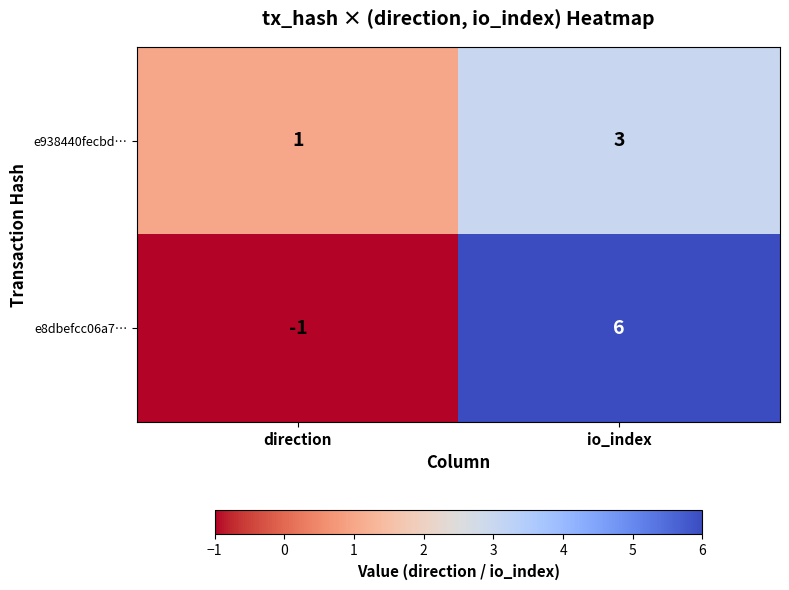

How many values in the e938440fecbd… series are below 3?

1